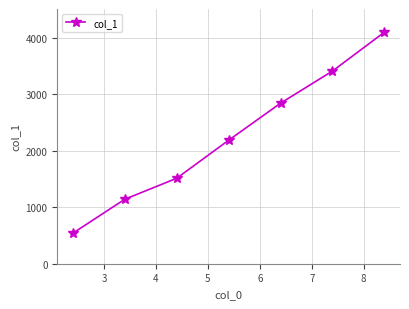

Reading right to left, extract all data points from this chart.

4100.7	3412.1	2843.0	2186.6	1513.4	1141.2	540.5